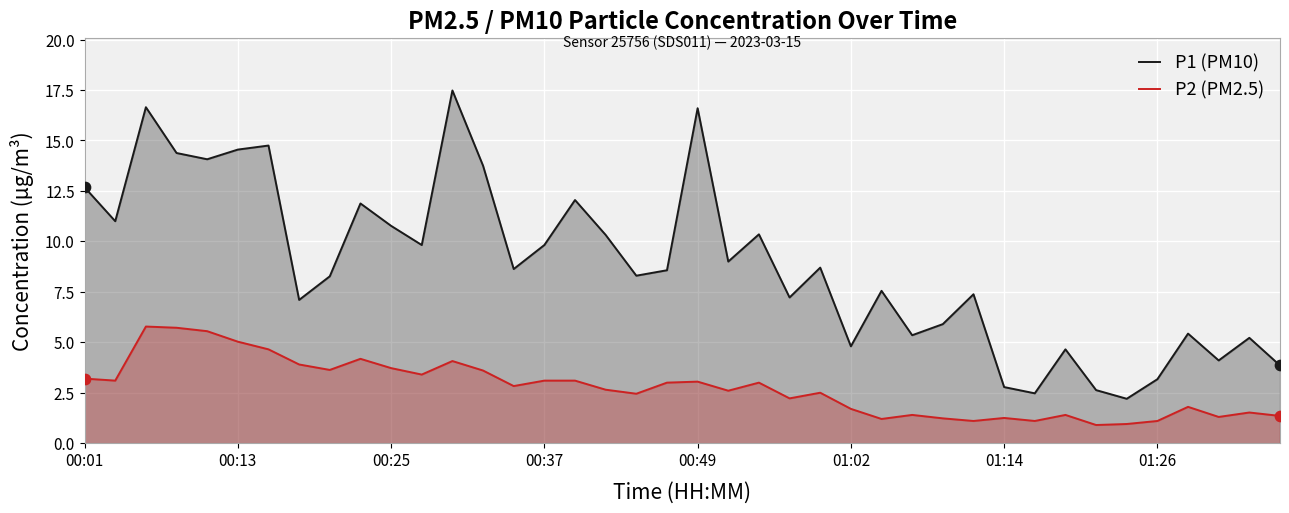

What are all the series names shown in the legend?

P1 (PM10), P2 (PM2.5)